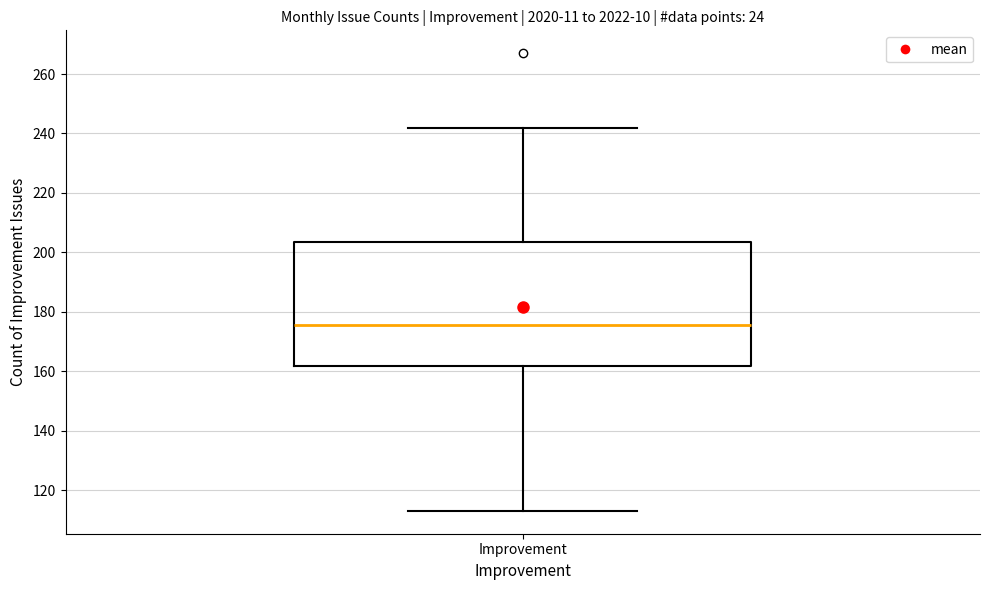

Transcribe this box plot: give where the median line is, the range the box spans, and where the two whiskers end, as read against the y-axis. The values are not printed on the chart, so give them approximately, as read against the axis.

median 176, box 162 to 204, whiskers 114 to 242